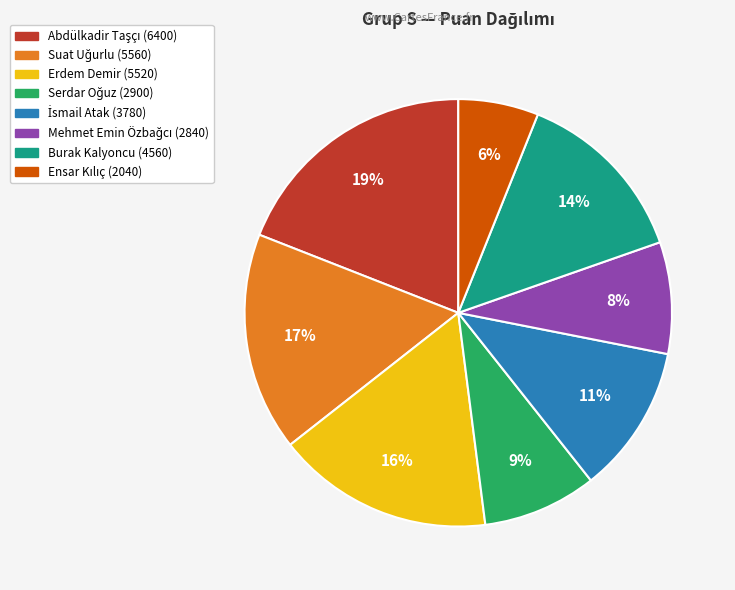

Is it true that Burak Kalyoncu is 14% of the pie?

True